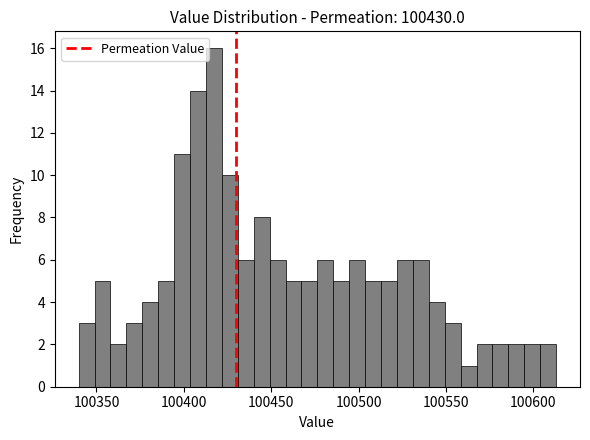

Read against the x-axis, roughly where is the centre of the tallest bar?

100415